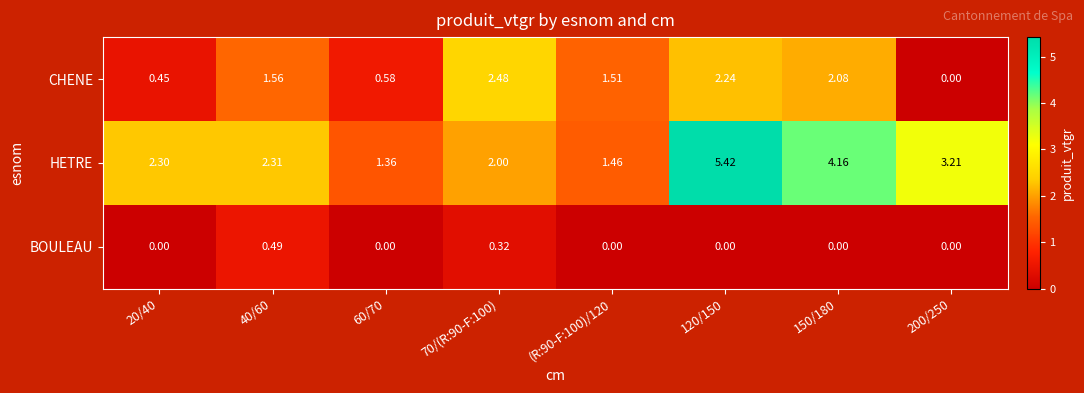

Count the number of categories in the chart.

8